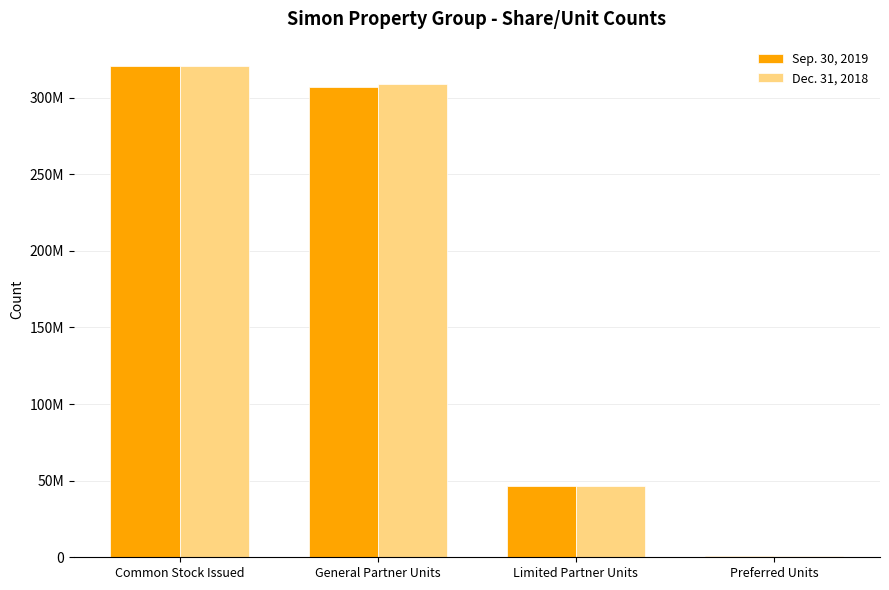

What are all the series names shown in the legend?

Sep. 30, 2019, Dec. 31, 2018